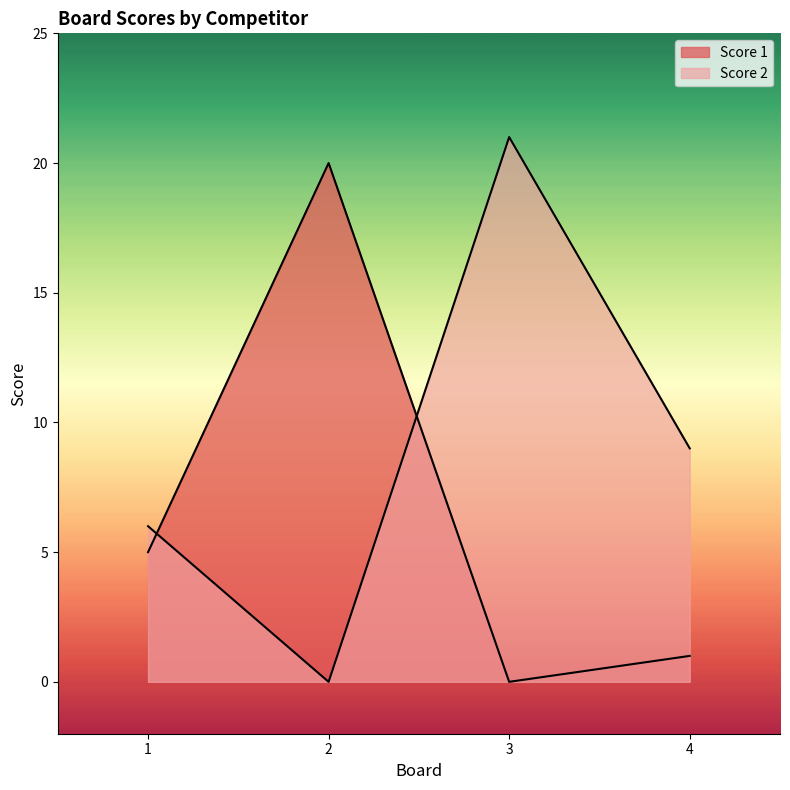

What is the maximum value shown in the chart?

21